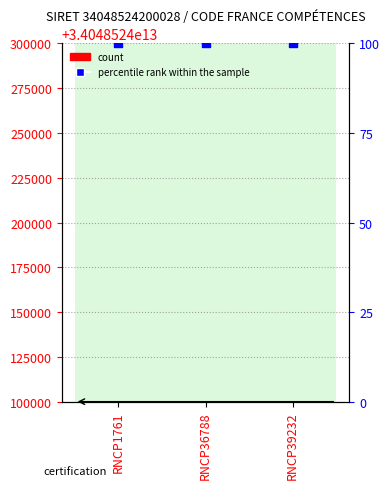

Is the value of SIRET (count) at RNCP39232 greater than the value of percentile rank within the sample at RNCP39232?

No